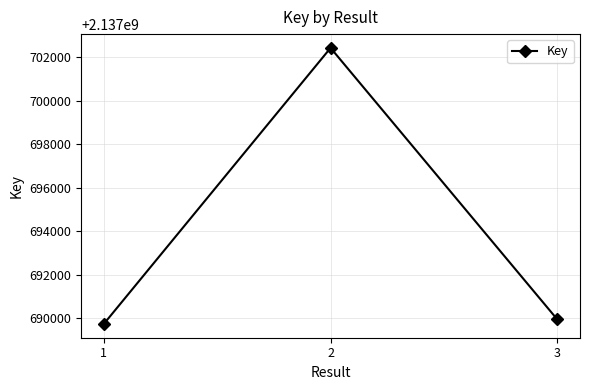

At which label is the value closest to 2137696079?

3